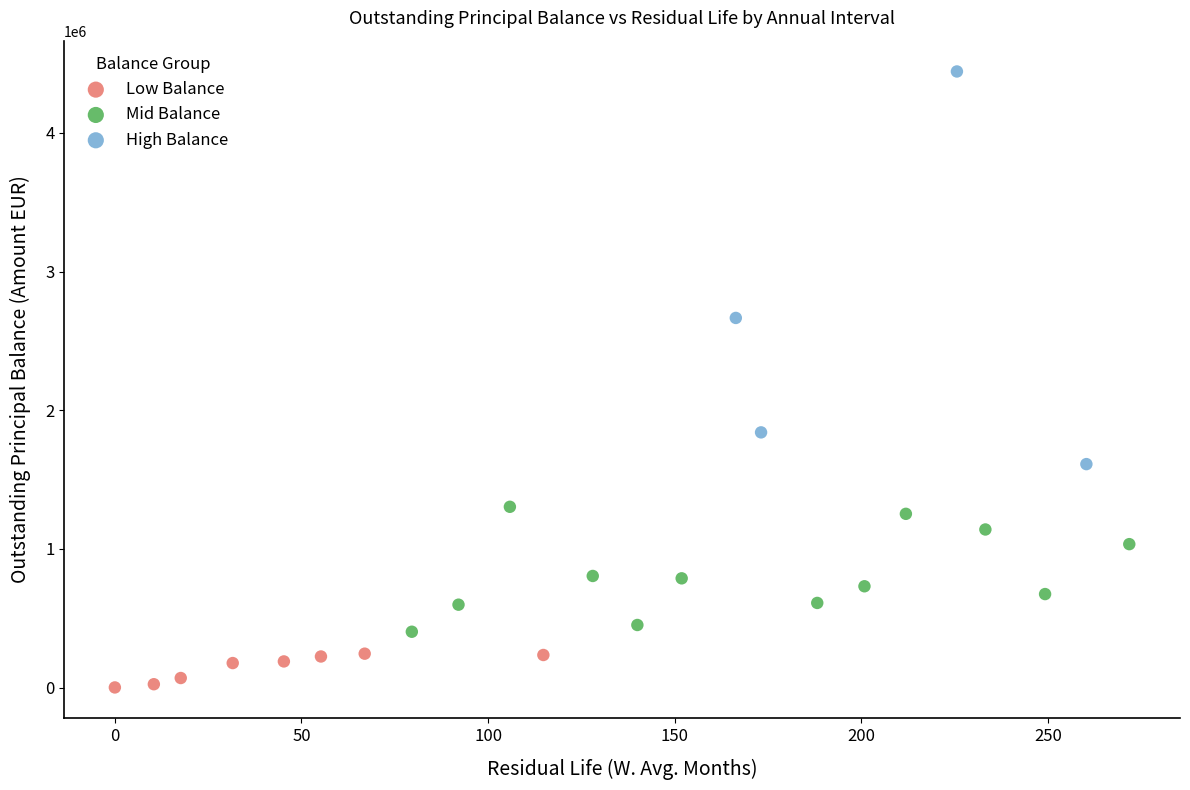

Which series reaches the maximum Y coordinate?

High Balance